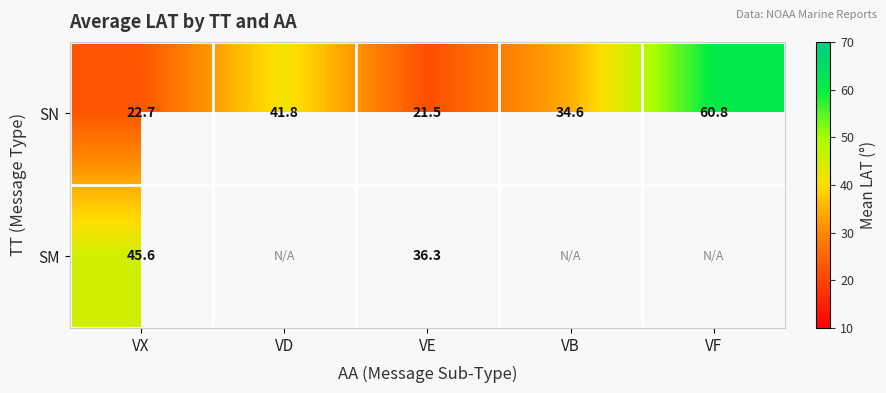

What is the spread (max minus min) of values at VX?

22.9